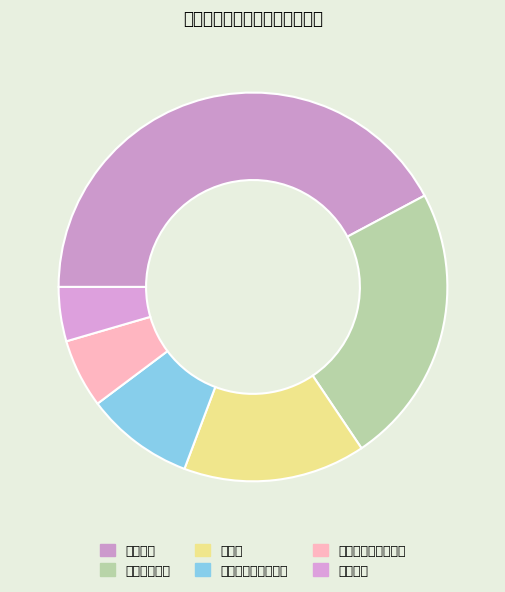

Is there a majority slice in this chart?

No